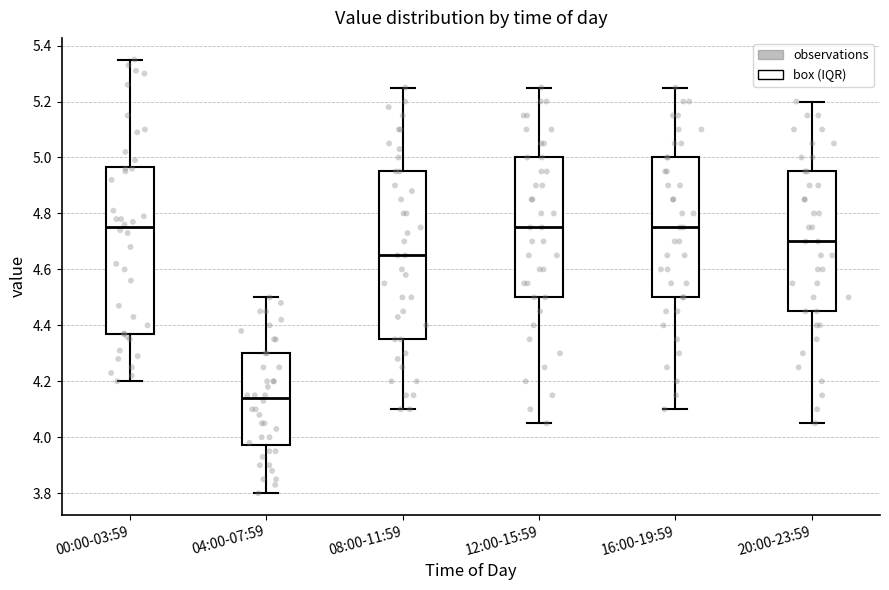

Reading left to right, transcribe this box plot: for each box, give where its median line is, the range the box spans, and where its two whiskers end, as read against the y-axis. The values are not printed on the chart, so give them approximately, as read against the axis.

00:00-03:59: median 4.76, box 4.38 to 4.96, whiskers 4.20 to 5.36
04:00-07:59: median 4.14, box 3.98 to 4.30, whiskers 3.80 to 4.50
08:00-11:59: median 4.66, box 4.36 to 4.96, whiskers 4.10 to 5.26
12:00-15:59: median 4.76, box 4.50 to 5.00, whiskers 4.06 to 5.26
16:00-19:59: median 4.76, box 4.50 to 5.00, whiskers 4.10 to 5.26
20:00-23:59: median 4.70, box 4.46 to 4.96, whiskers 4.06 to 5.20